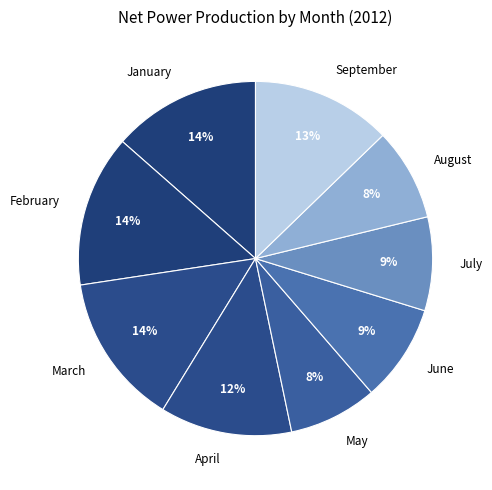

What is the ratio of the value at June to the value at February?

0.6